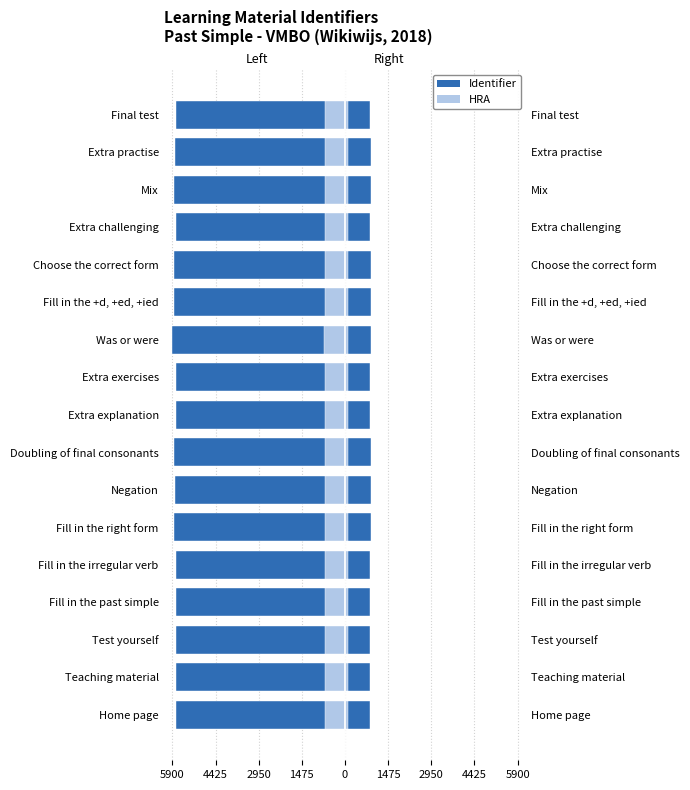

What is the average value of the Identifier (right) series?

872.2